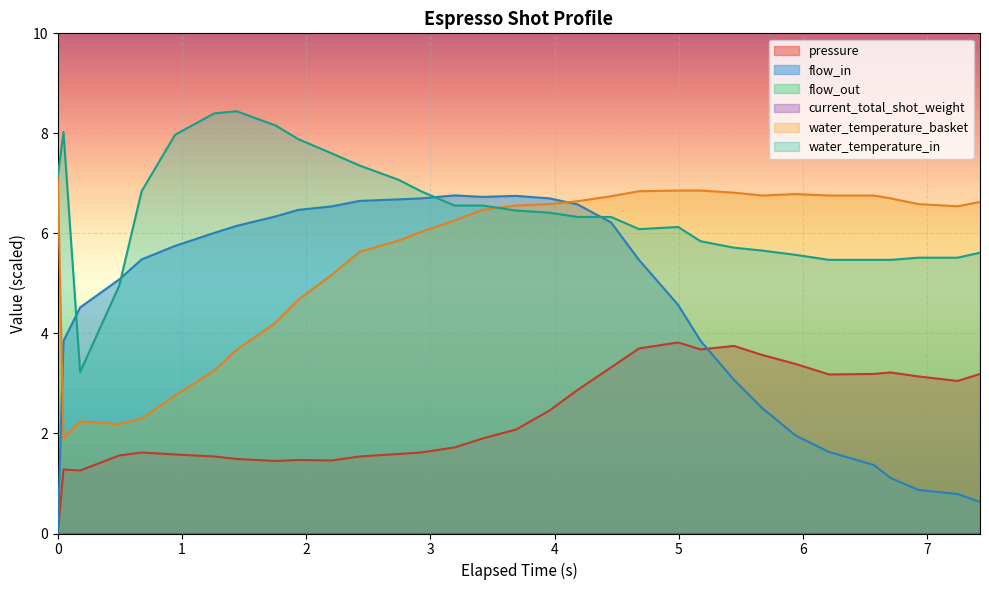

Which series has the largest range (max minus min)?

flow_in